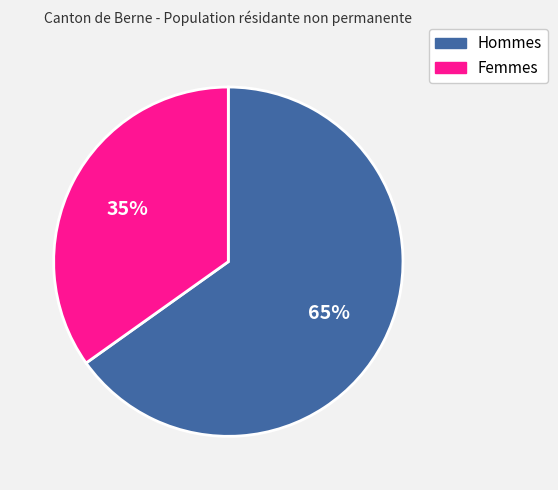

True or false: Hommes accounts for 60% of the total.

False